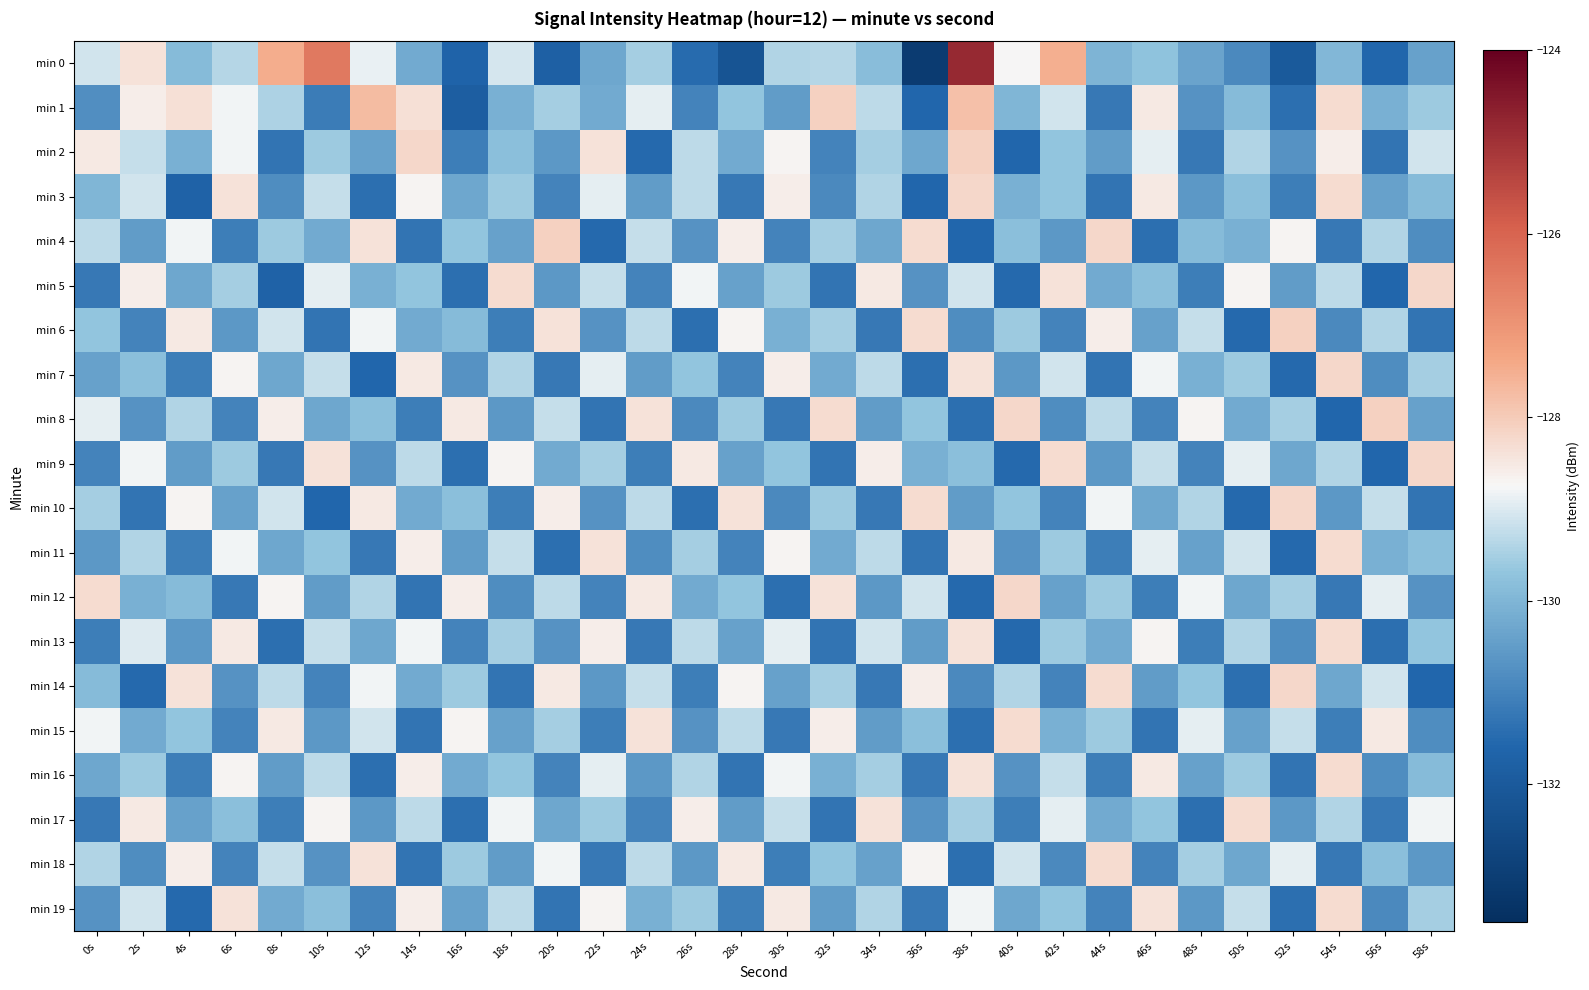

At 20s, list the series in order from smallest to largest.

min 0, min 11, min 19, min 7, min 3, min 16, min 13, min 2, min 5, min 17, min 9, min 1, min 15, min 12, min 8, min 18, min 10, min 14, min 6, min 4